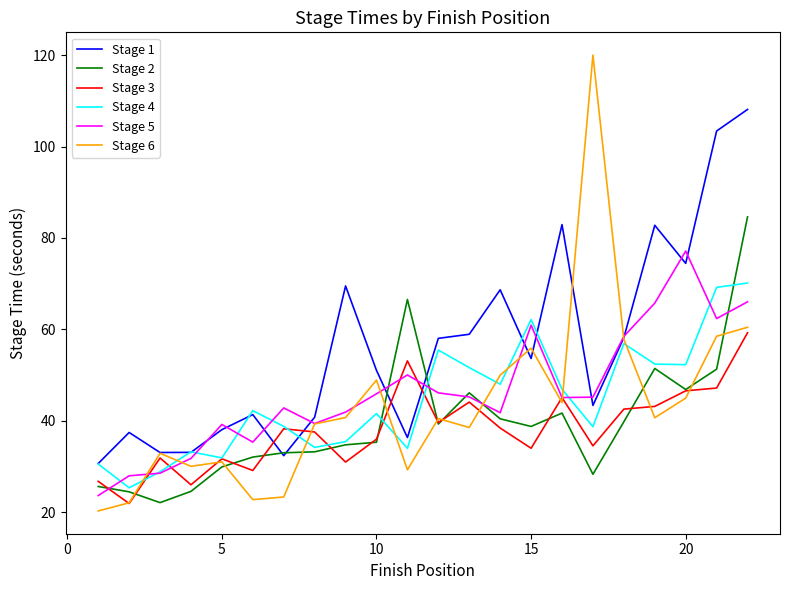

What is the minimum value shown in the chart?

20.3